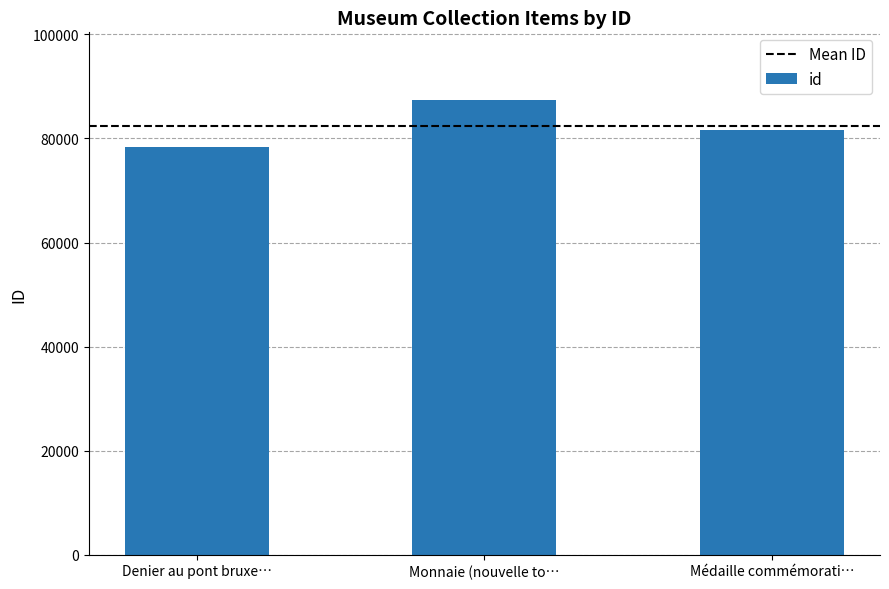

Reading left to right, list all the values displayed in this chart.

Denier au pont bruxe…=78384	Monnaie (nouvelle to…=87302	Médaille commémorati…=81628